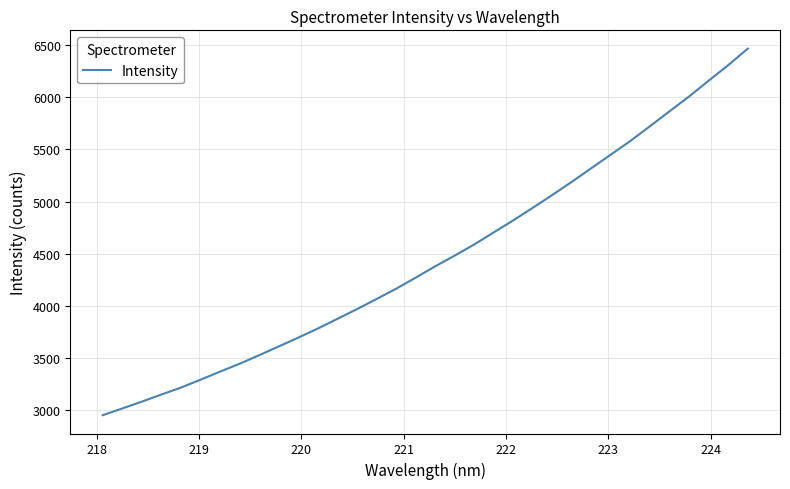

What is the difference between the maximum and minimum values?

3515.5